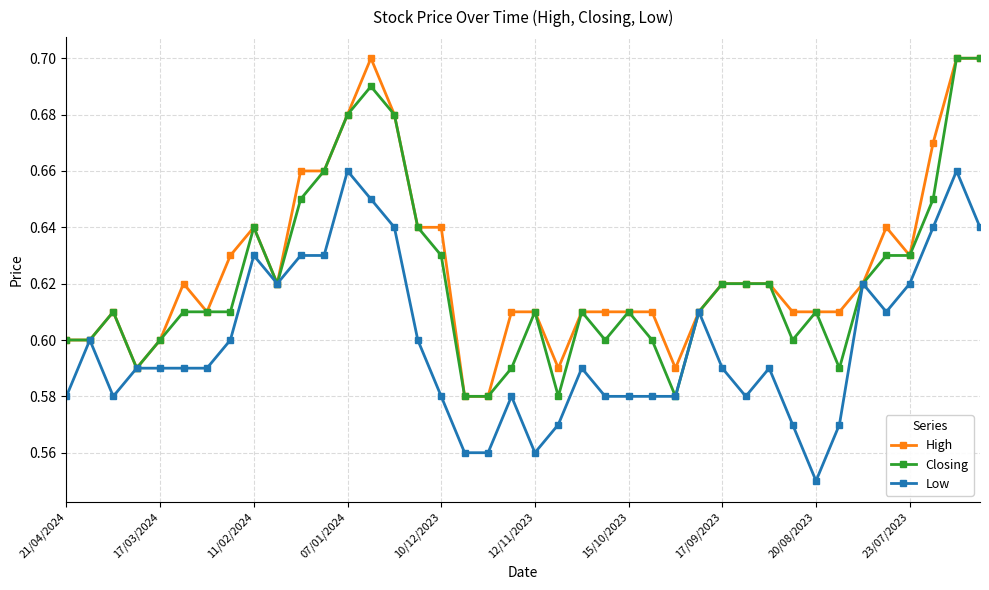

At how many categories does at least one series exceed 0?

40